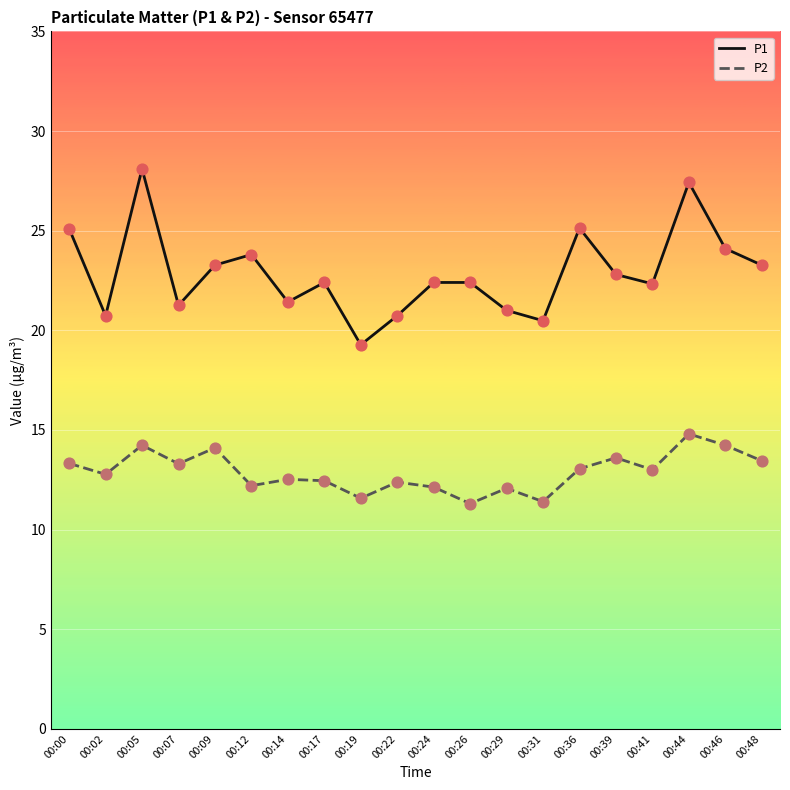

Is the value of P2 at 00:26 greater than the value of P1 at 00:05?

No